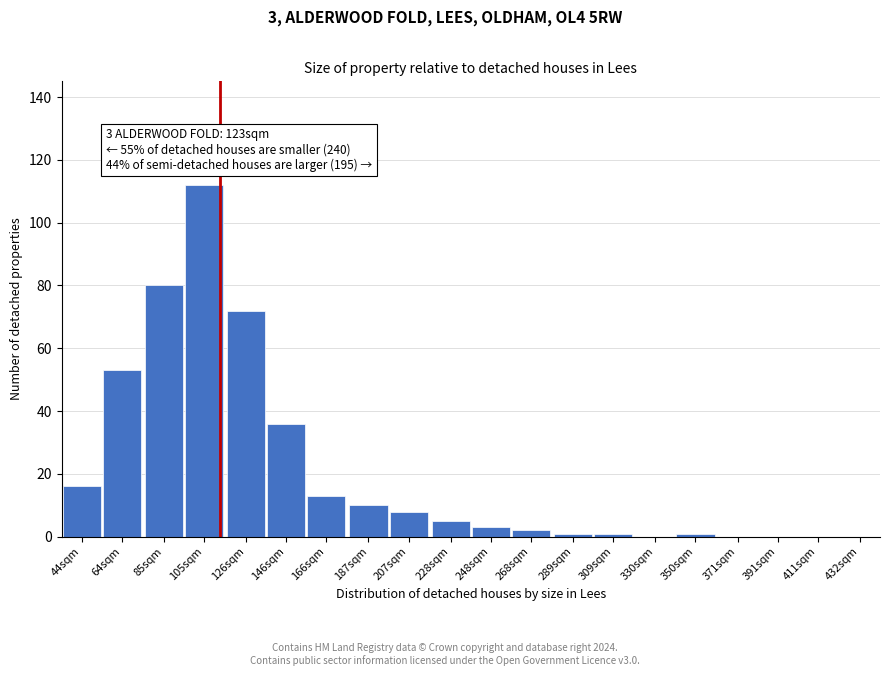

Reading right to left, transcribe all the data shown in this chart.

432sqm=0	411sqm=0	391sqm=0	371sqm=0	350sqm=1	330sqm=0	309sqm=1	289sqm=1	268sqm=2	248sqm=3	228sqm=5	207sqm=8	187sqm=10	166sqm=13	146sqm=36	126sqm=72	105sqm=112	85sqm=80	64sqm=53	44sqm=16